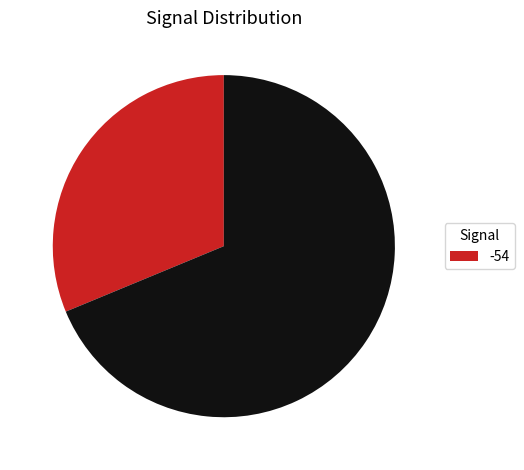

How many segments does this pie chart have?

2